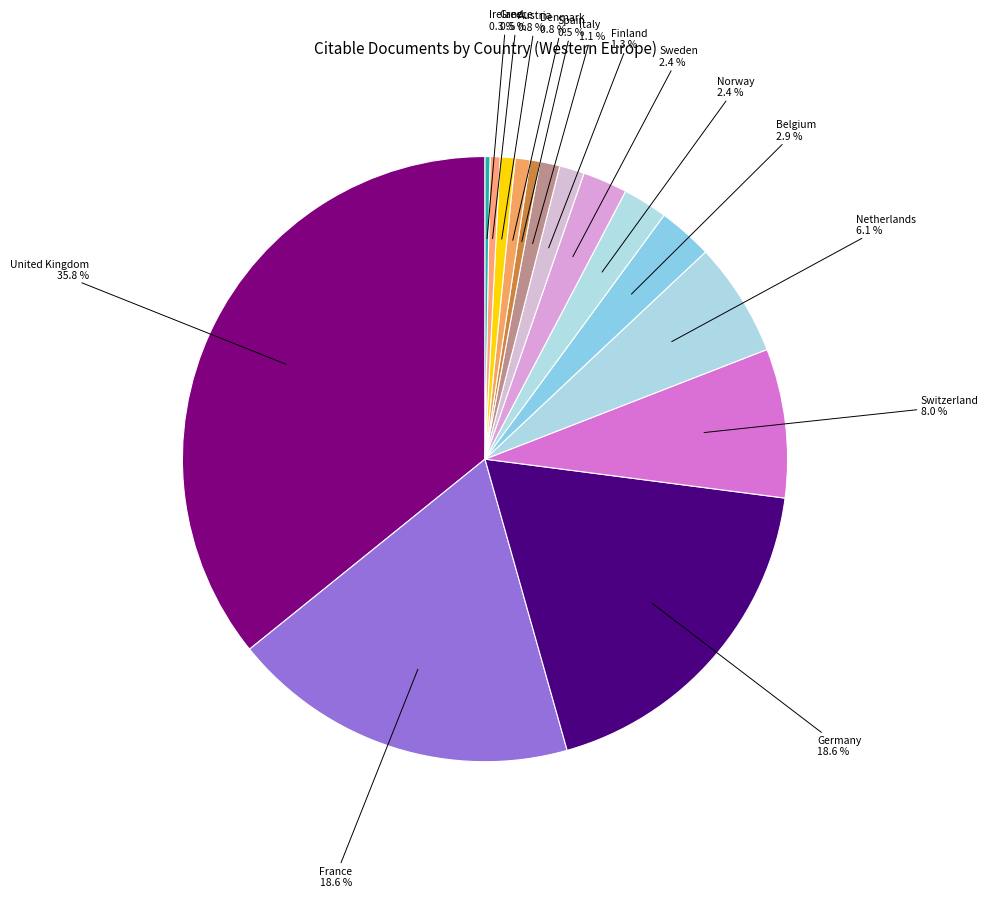

What is the ratio of the value at Greece to the value at Italy?

0.5